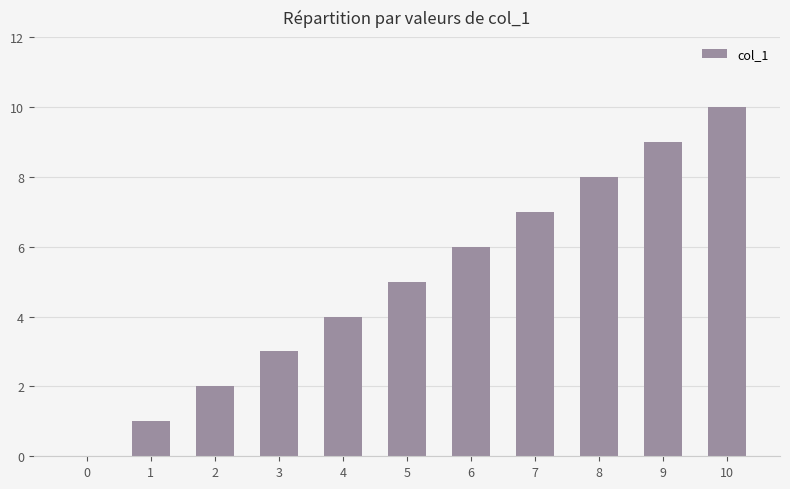

Reading left to right, transcribe all the data shown in this chart.

0=0	1=1	2=2	3=3	4=4	5=5	6=6	7=7	8=8	9=9	10=10